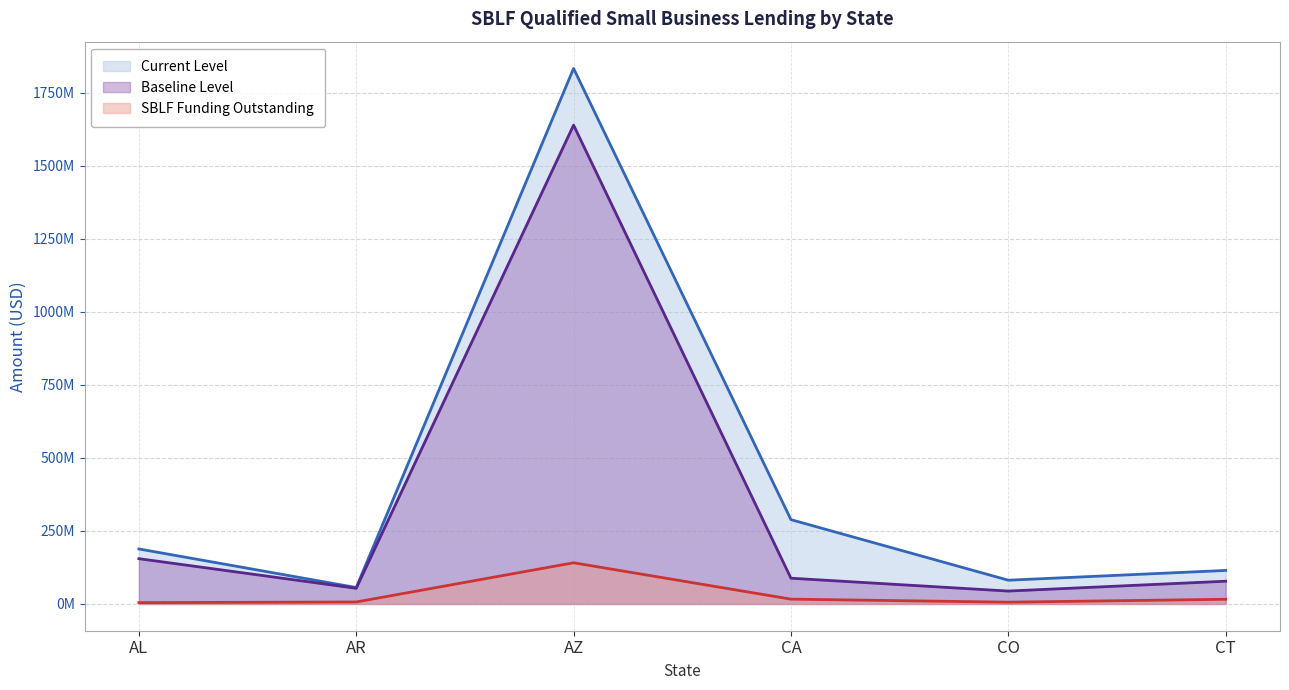

What is the greatest value displayed?

1834039000